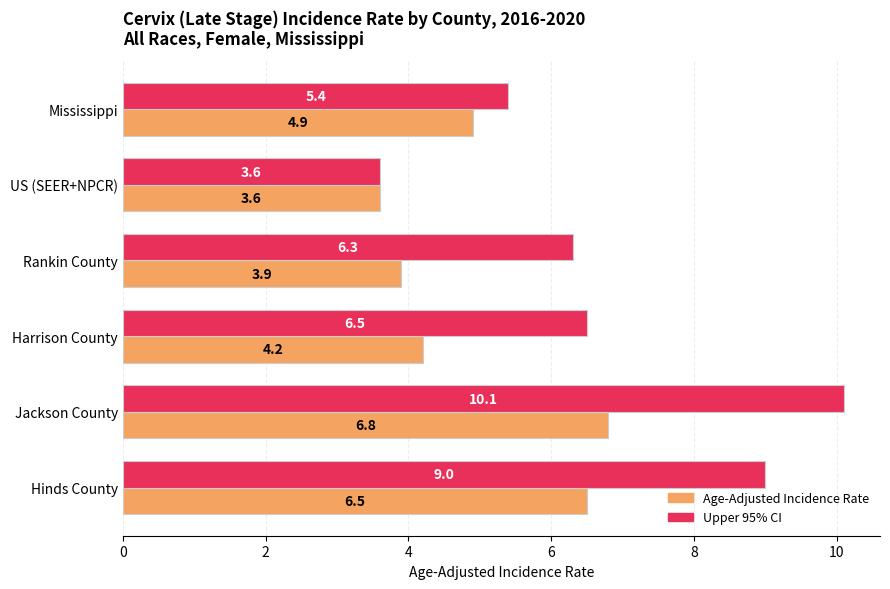

Is it true that Age-Adjusted Incidence Rate equals 3.9 at Rankin County?

True